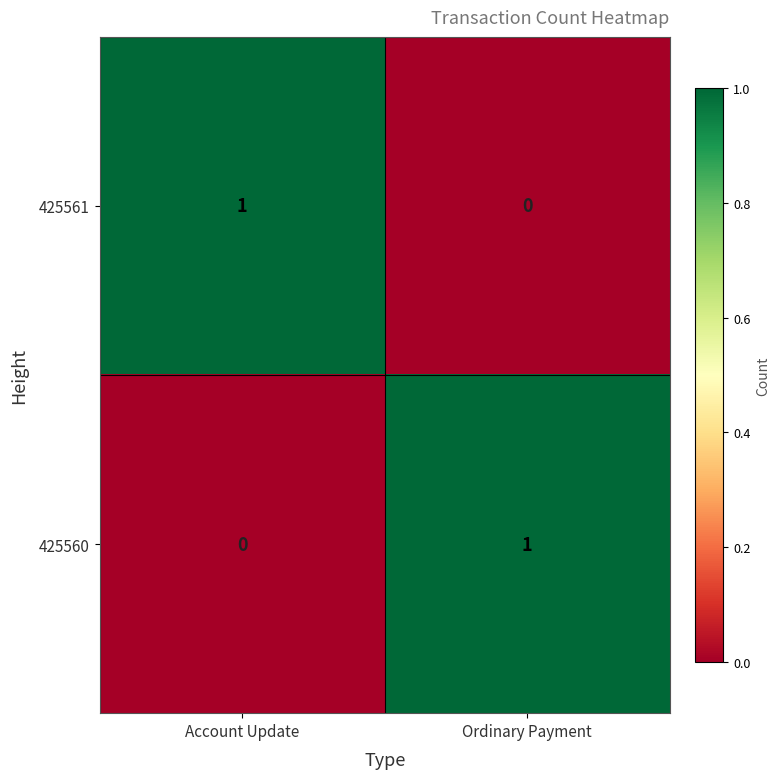

Where is 425560 nearest to the value 0?

Account Update